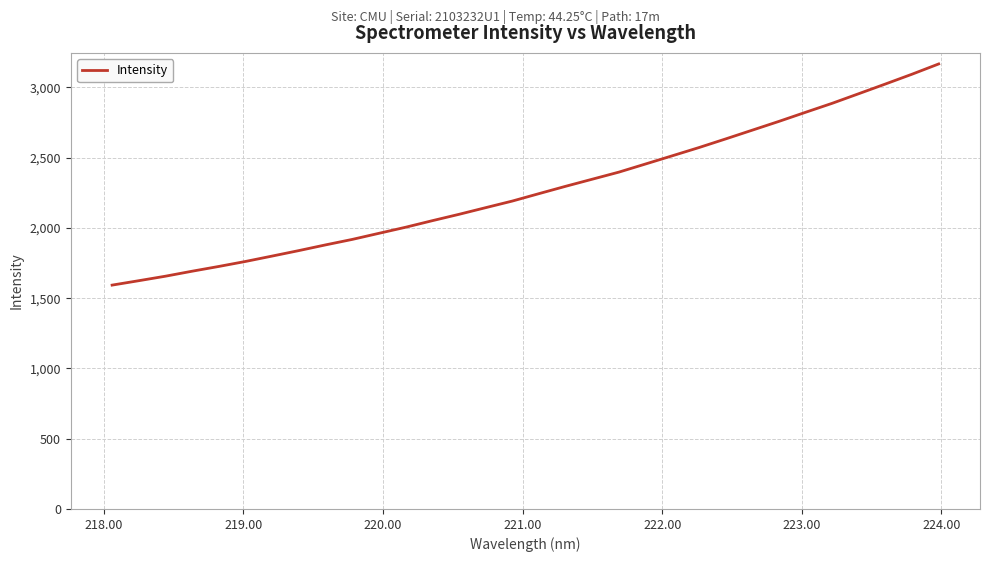

What is the minimum value shown in the chart?

1593.2